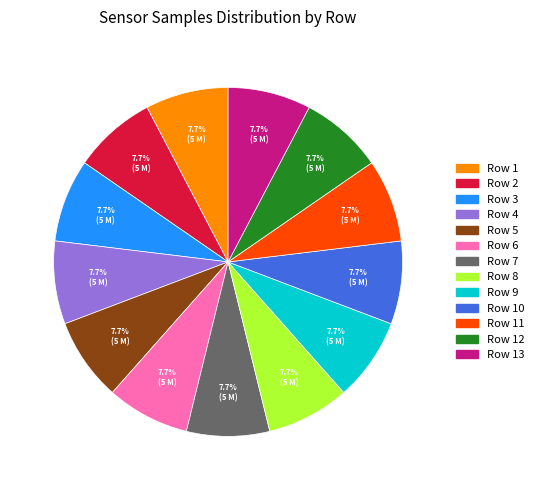

Is there any slice that represents more than half of the pie?

No